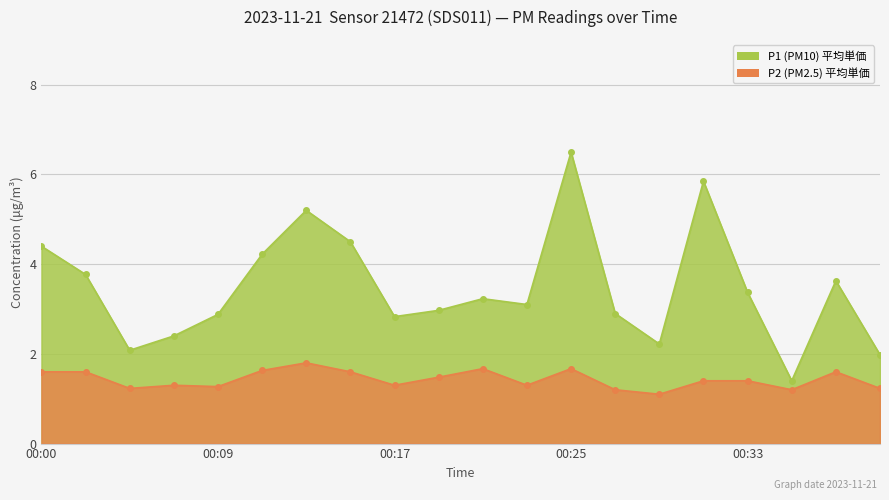

True or false: P1 has more than 0 interior local peaks.

True